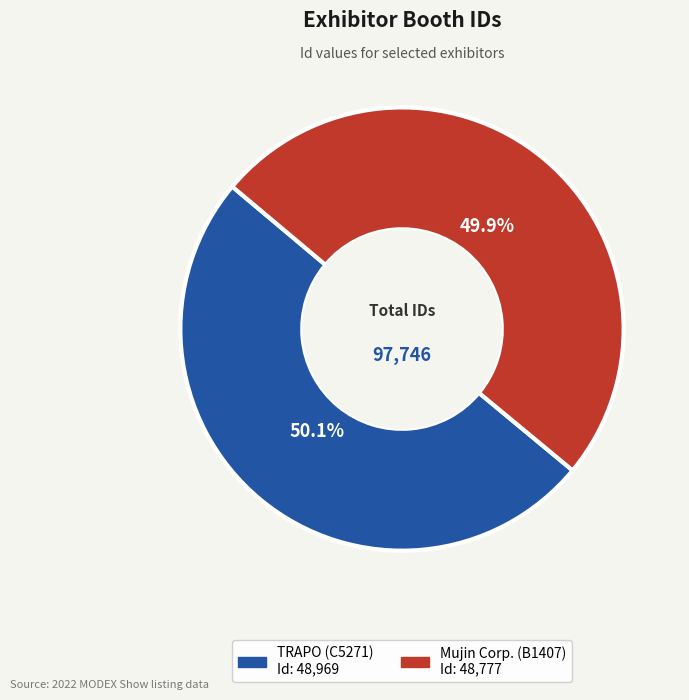

Is it true that Mujin Corp. (B1407) is 42% of the pie?

False